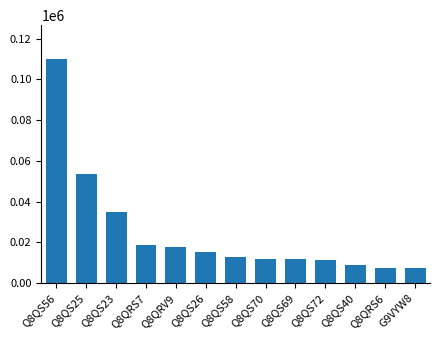

Which has a higher value, Q8QS56 or Q8QS26?

Q8QS56